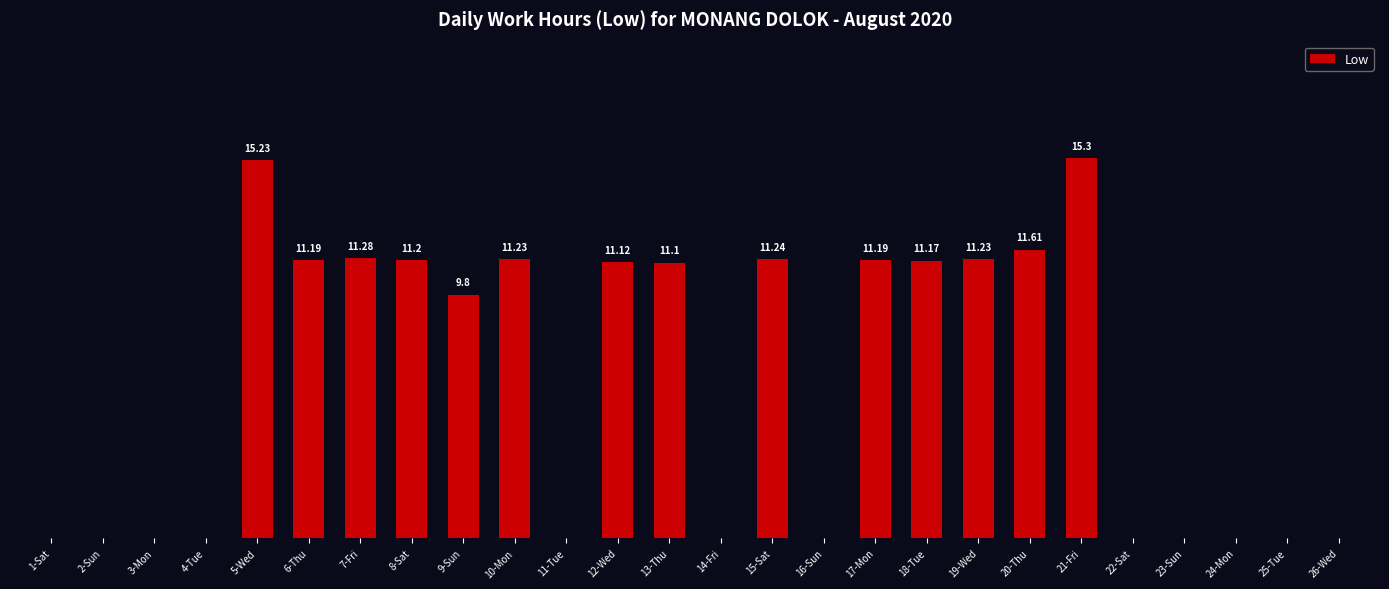

Which has a higher value, 3-Mon or 10-Mon?

10-Mon